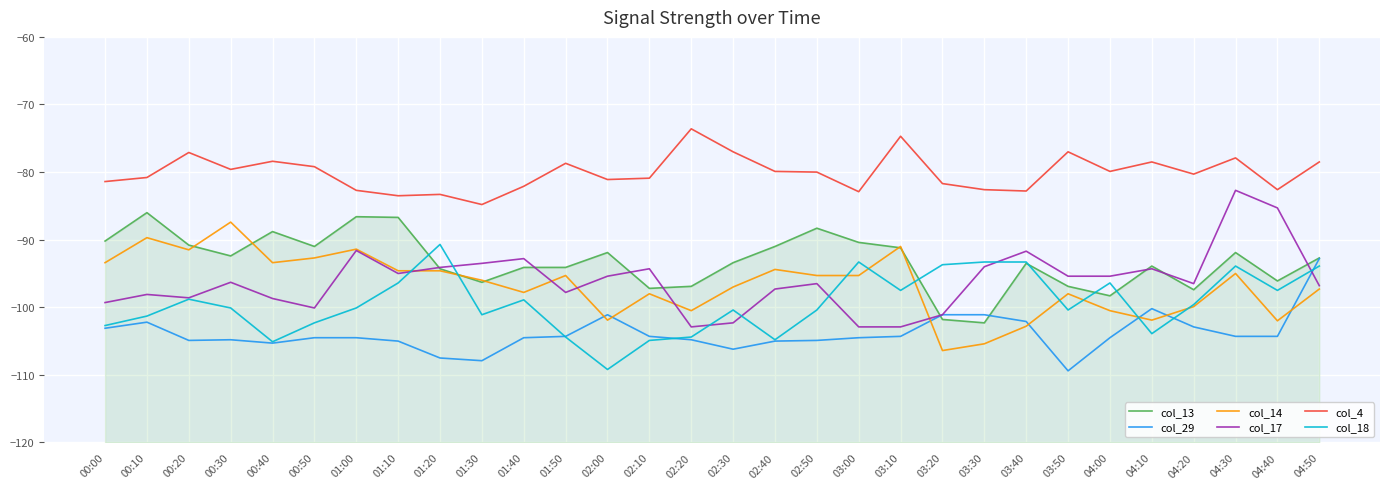

What is the sum of all col_29 values?

-3116.3